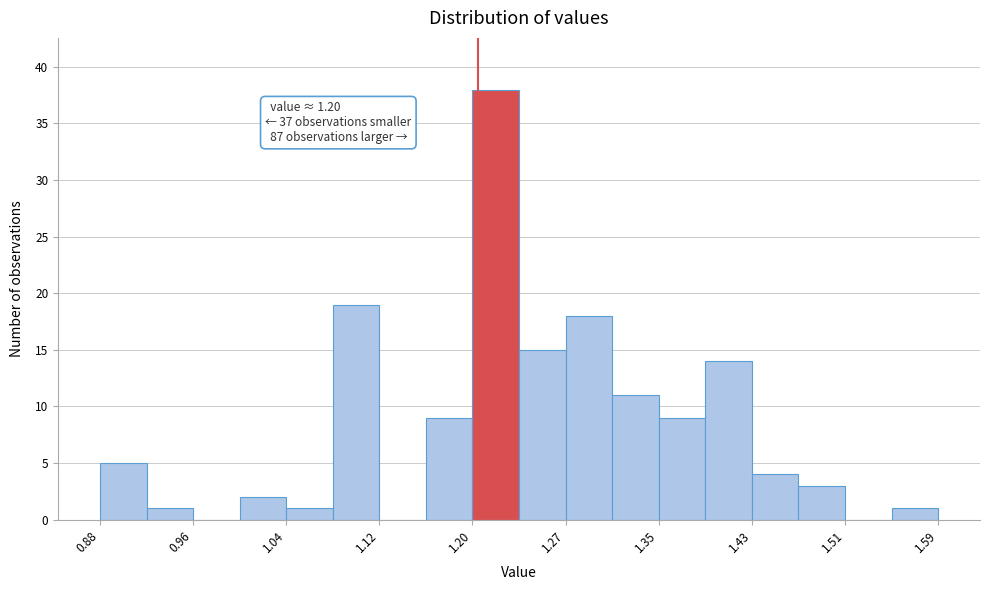

Around what value on the x-axis is the tallest bar? Give the approximate position of its centre, as read against the axis.

1.22